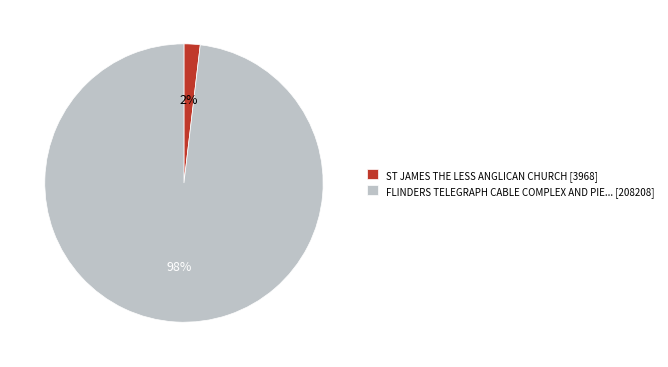

The FLINDERS TELEGRAPH CABLE COMPLEX AND PIE... [208208] slice represents 88% of the pie. True or false?

False